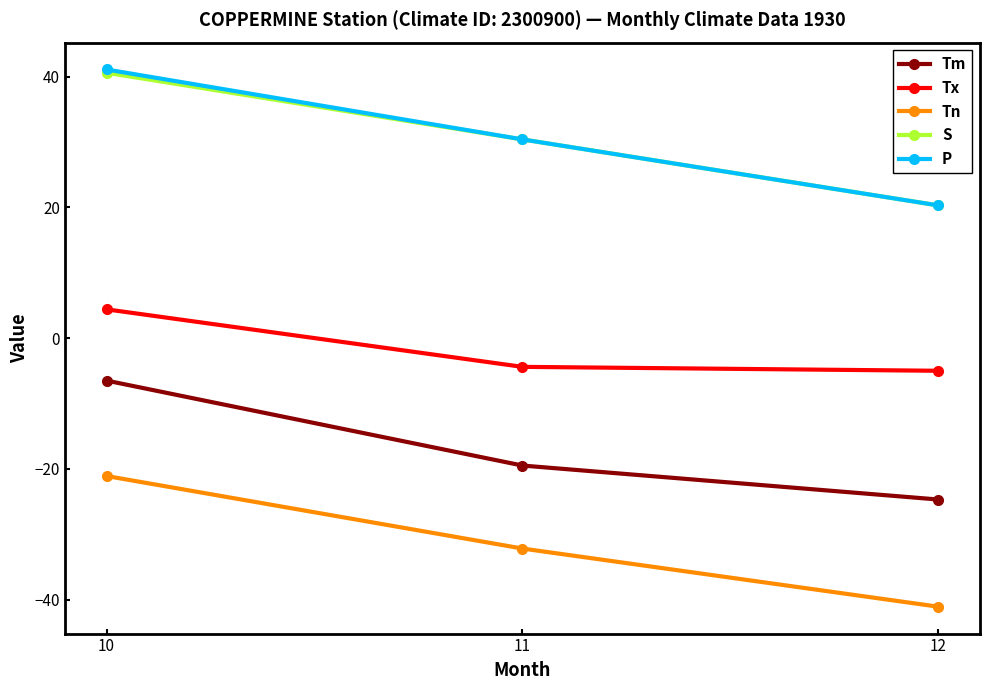

How many data points does each series have?

3